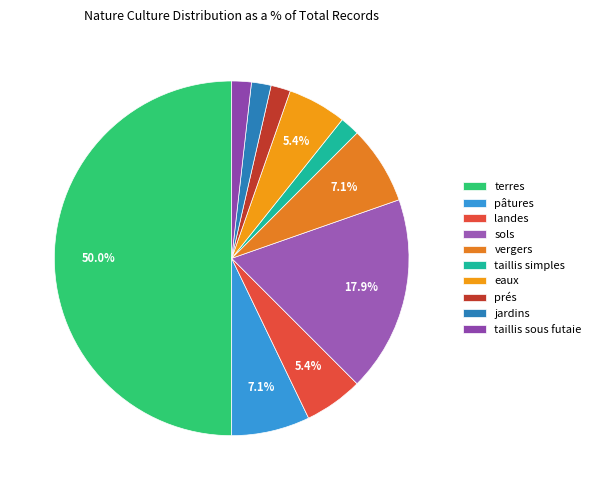

Count the number of slices in the pie.

10